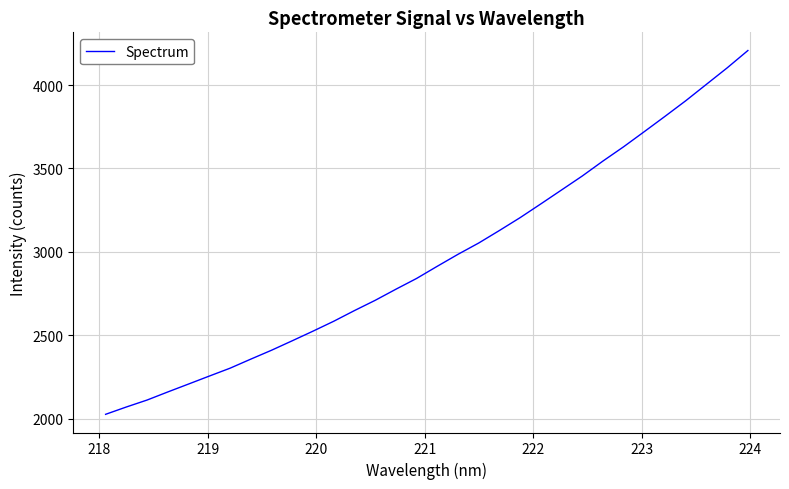

What is the minimum value shown in the chart?

2025.8